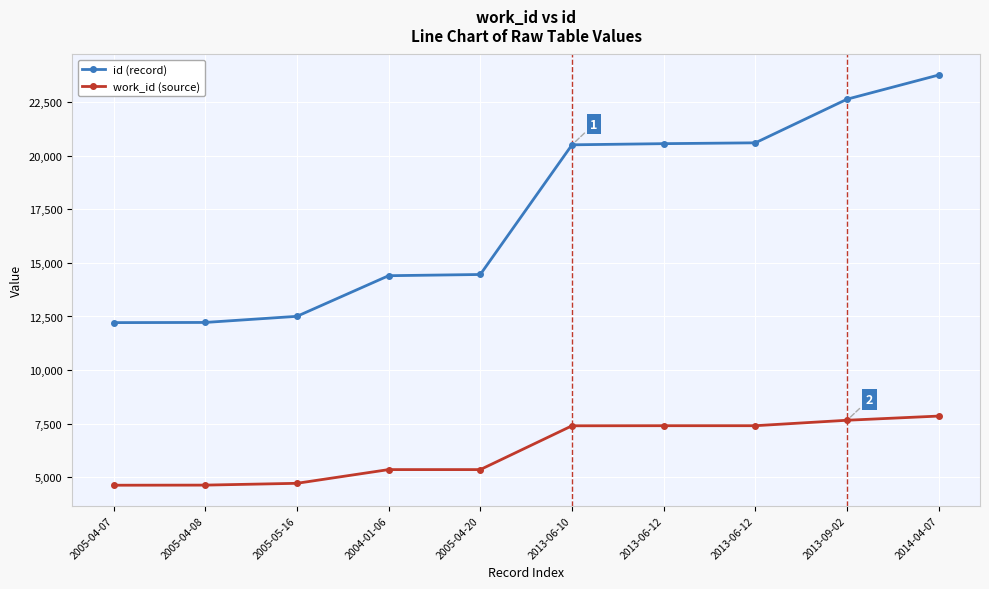

How many data points in work_id (source) are less than 7407?

5